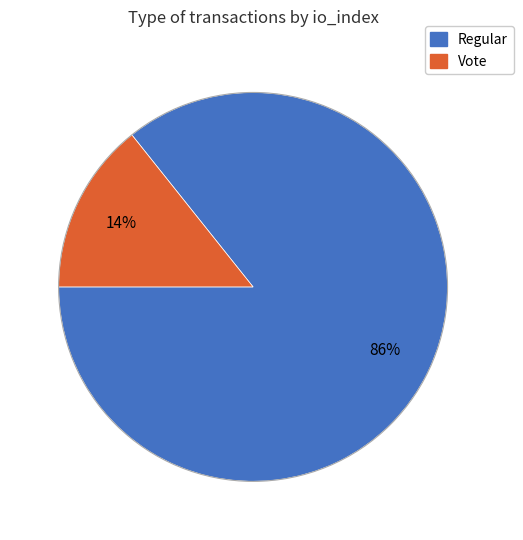

To the nearest percent, what is the average slice percentage?

50%